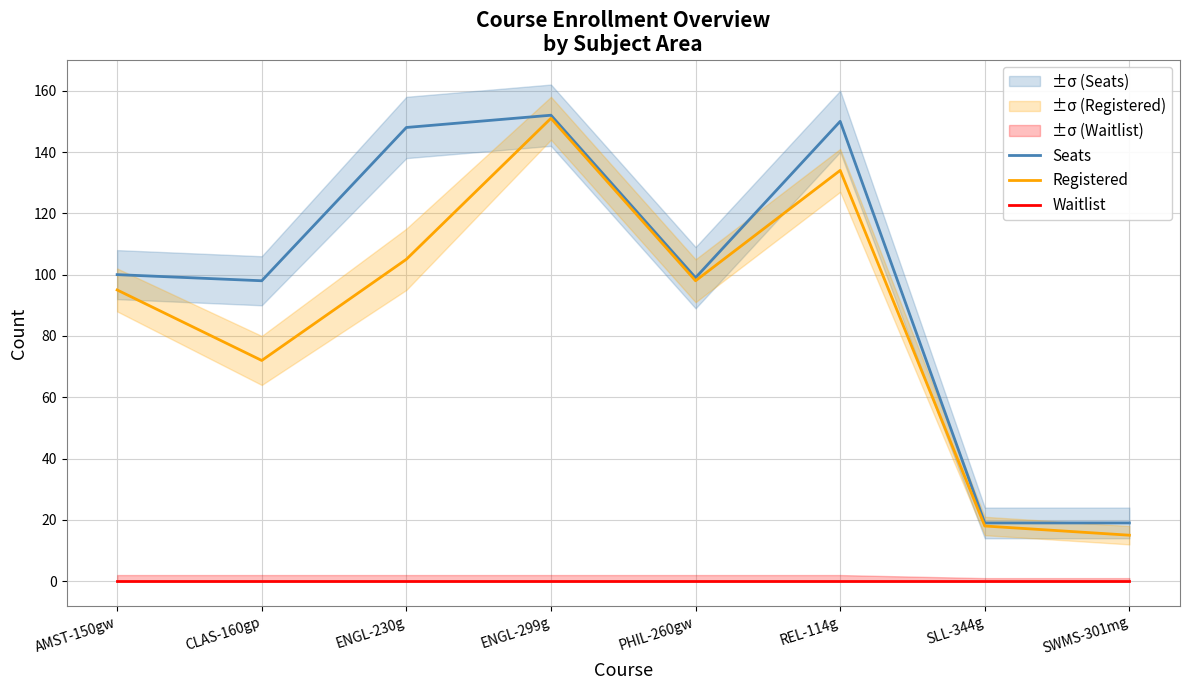

What position from the left is ENGL-299g?

4